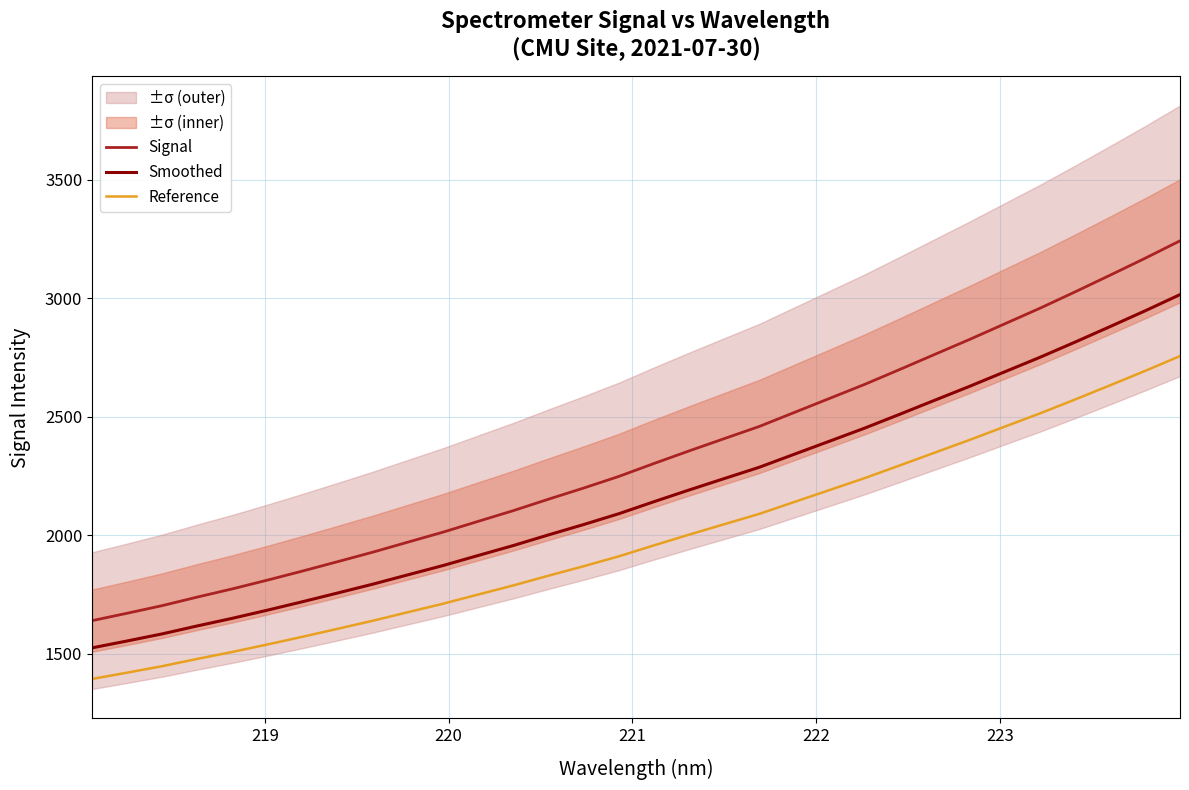

True or false: Reference and Signal cross at least once.

False